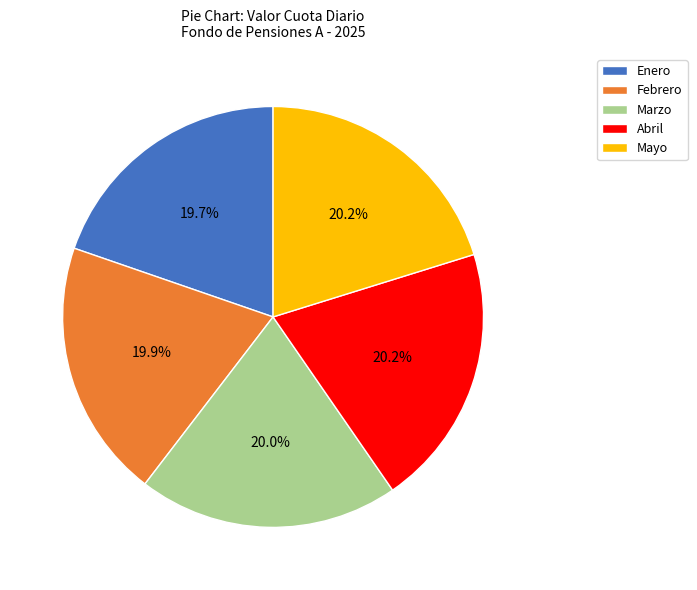

To the nearest percent, what is the combined percentage of Marzo and Mayo?

40%